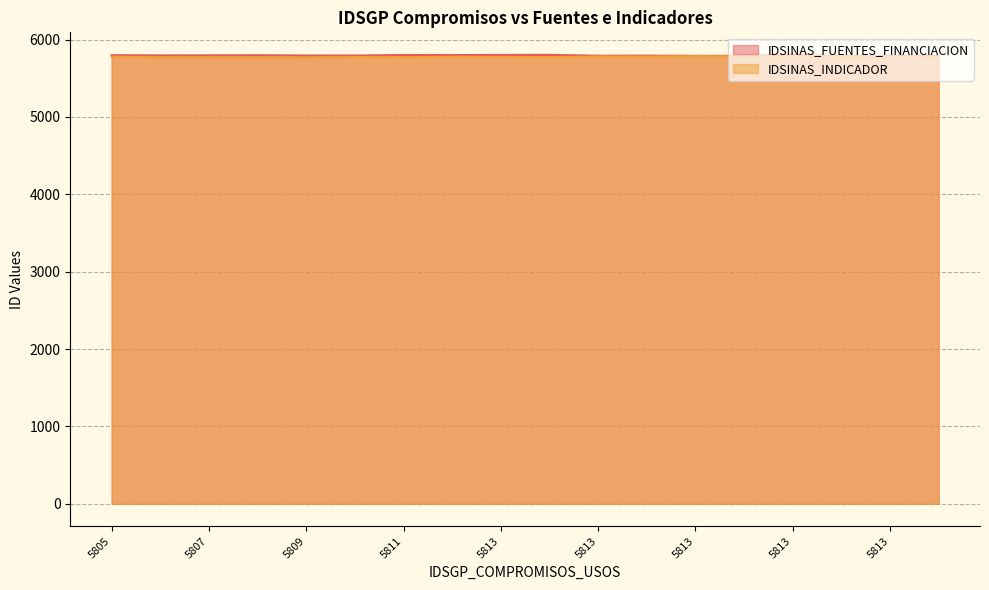

How many interior local valleys does the IDSINAS_FUENTES_FINANCIACION series have?

6